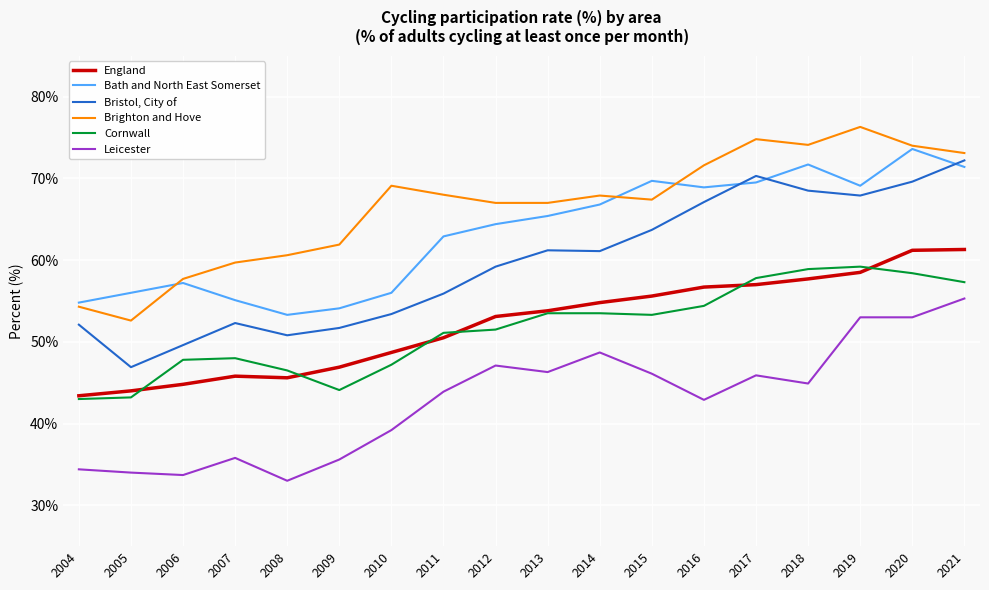

True or false: Brighton and Hove and Cornwall cross at least once.

False